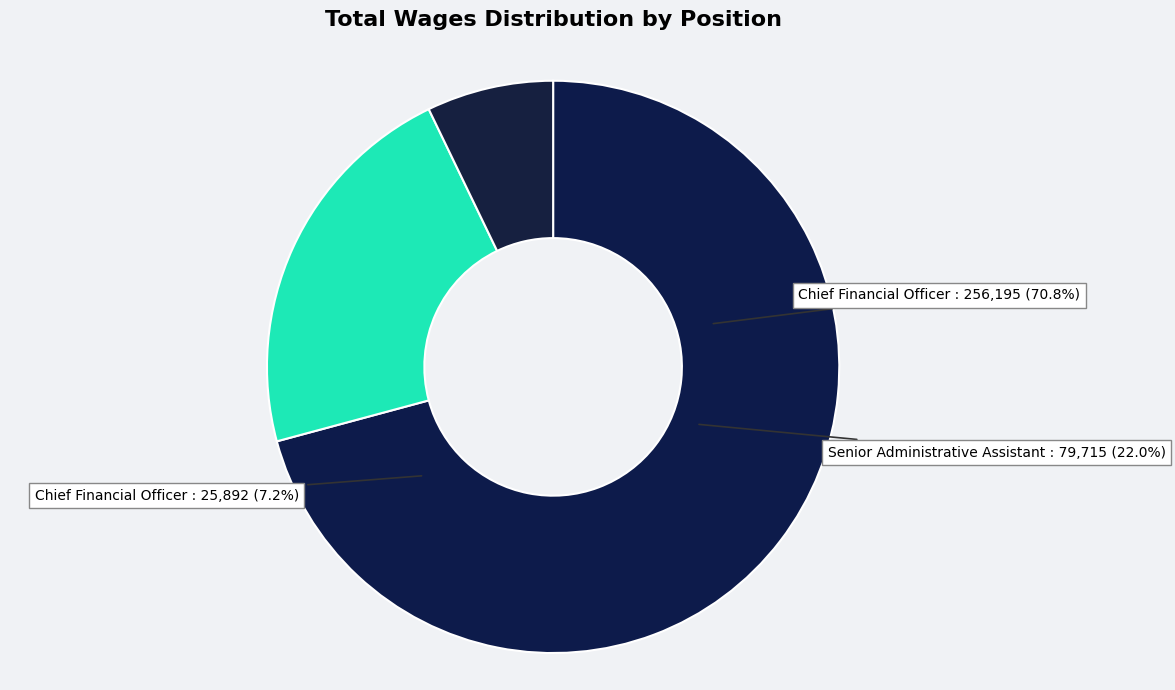

Rank the categories by value from lowest to highest.

Chief Financial Officer (25892), Senior Administrative Assistant, Chief Financial Officer (256195)